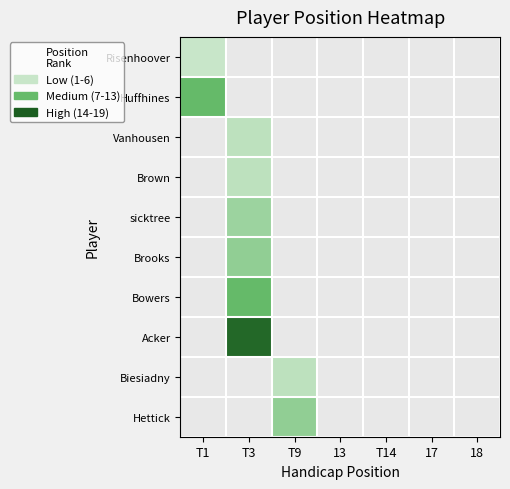

What is the minimum value for Risenhoover?

1.0